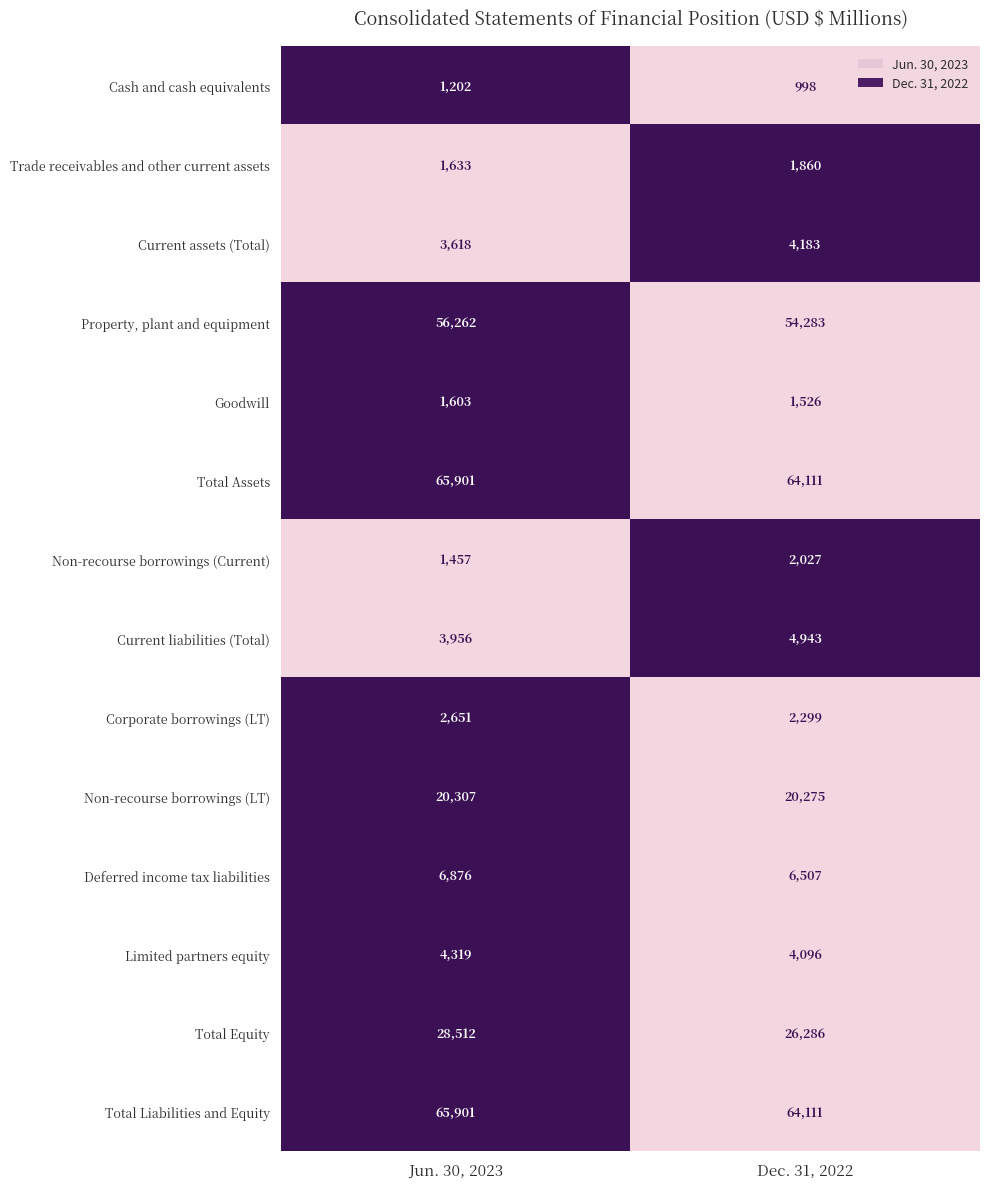

The value of Property, plant and equipment at Jun. 30, 2023 is 56262. True or false?

True